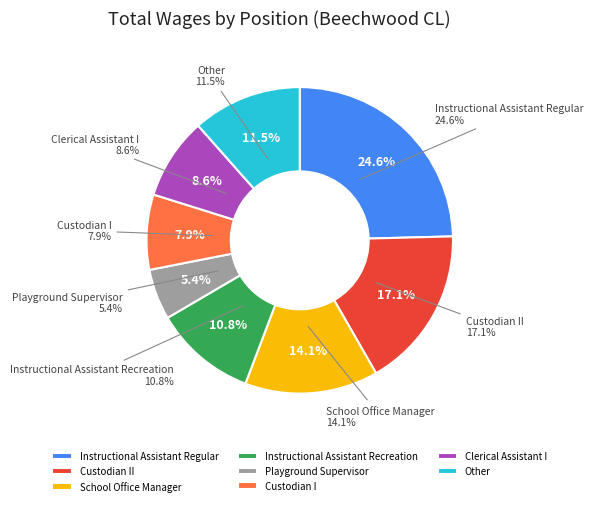

Approximately how many times larger is the value at Playground Supervisor compared to Instructional Assistant Regular?

0.2